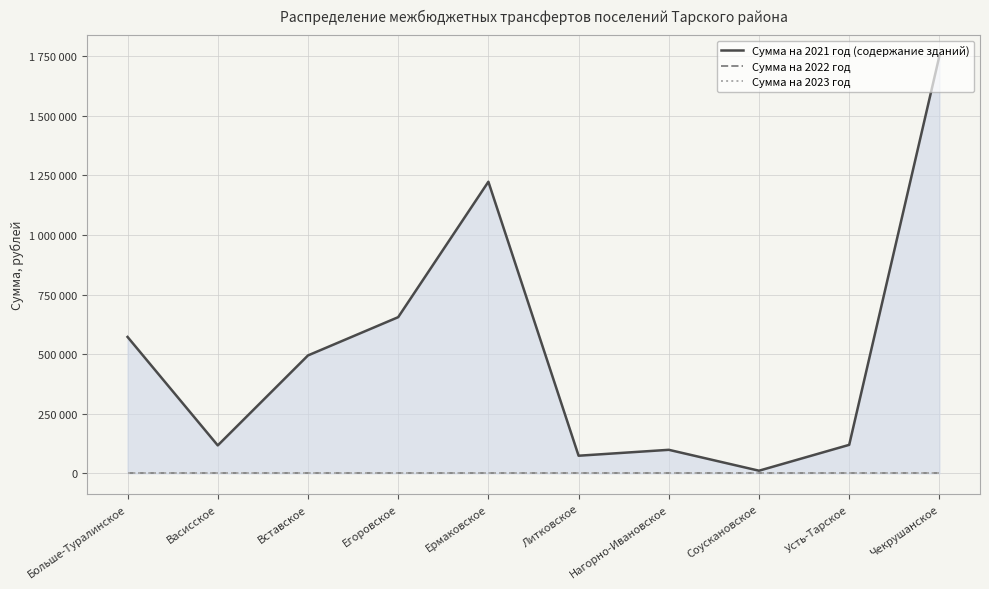

Reading left to right, list all the values displayed in this chart.

Сумма на 2021 год (содержание зданий): Больше-Туралинское=572302.8	Васисское=117159.6	Вставское=494703.8	Егоровское=655288.9	Ермаковское=1223614.4	Литковское=73852.2	Нагорно-Ивановское=98669.5	Соускановское=11000.0	Усть-Тарское=119524.0	Чекрушанское=1751487.4
Сумма на 2022 год: Больше-Туралинское=0.0	Васисское=0.0	Вставское=0.0	Егоровское=0.0	Ермаковское=0.0	Литковское=0.0	Нагорно-Ивановское=0.0	Соускановское=0.0	Усть-Тарское=0.0	Чекрушанское=0.0
Сумма на 2023 год: Больше-Туралинское=0.0	Васисское=0.0	Вставское=0.0	Егоровское=0.0	Ермаковское=0.0	Литковское=0.0	Нагорно-Ивановское=0.0	Соускановское=0.0	Усть-Тарское=0.0	Чекрушанское=0.0